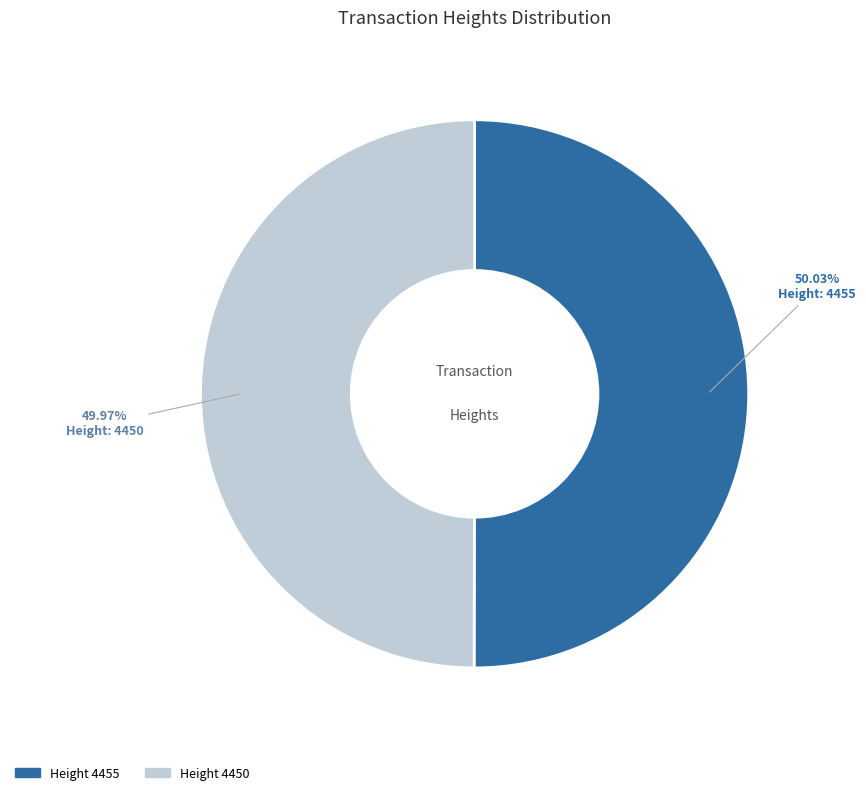

Is there a majority slice in this chart?

Yes